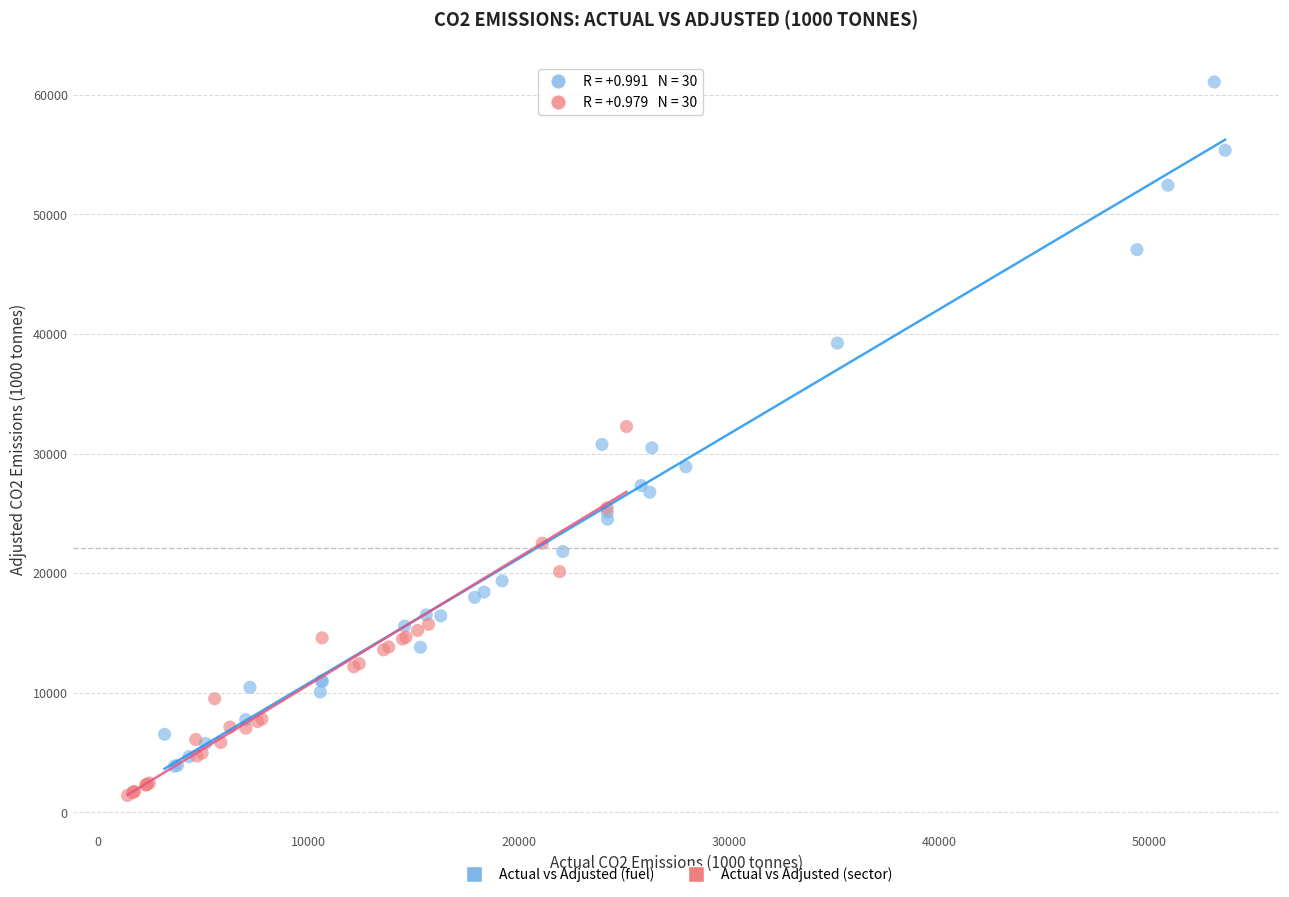

Which series has the largest Y range (max minus min)?

Actual vs Adjusted (fuel)